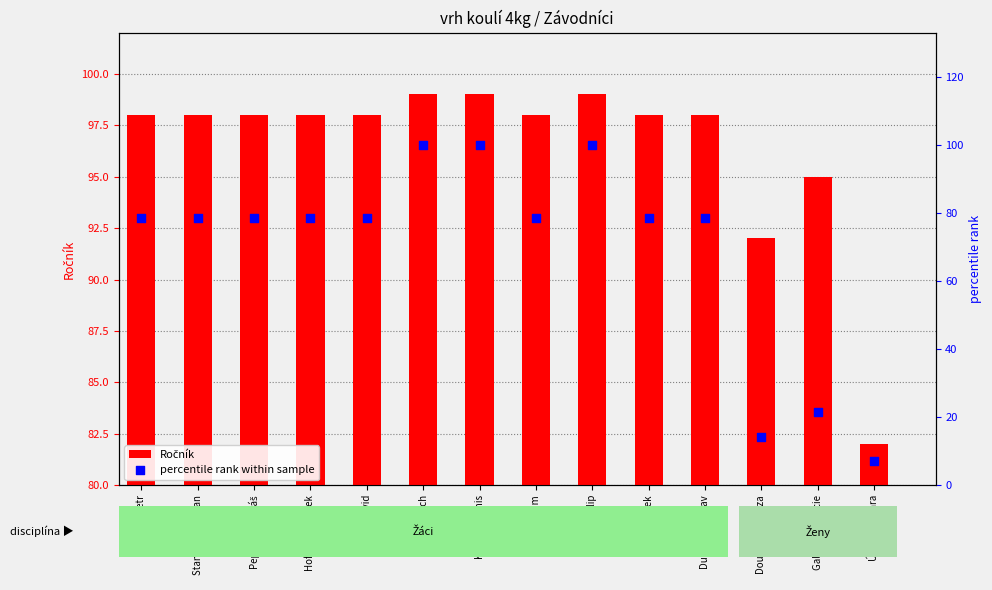

What are all the series names shown in the legend?

Ročník, percentile rank within sample